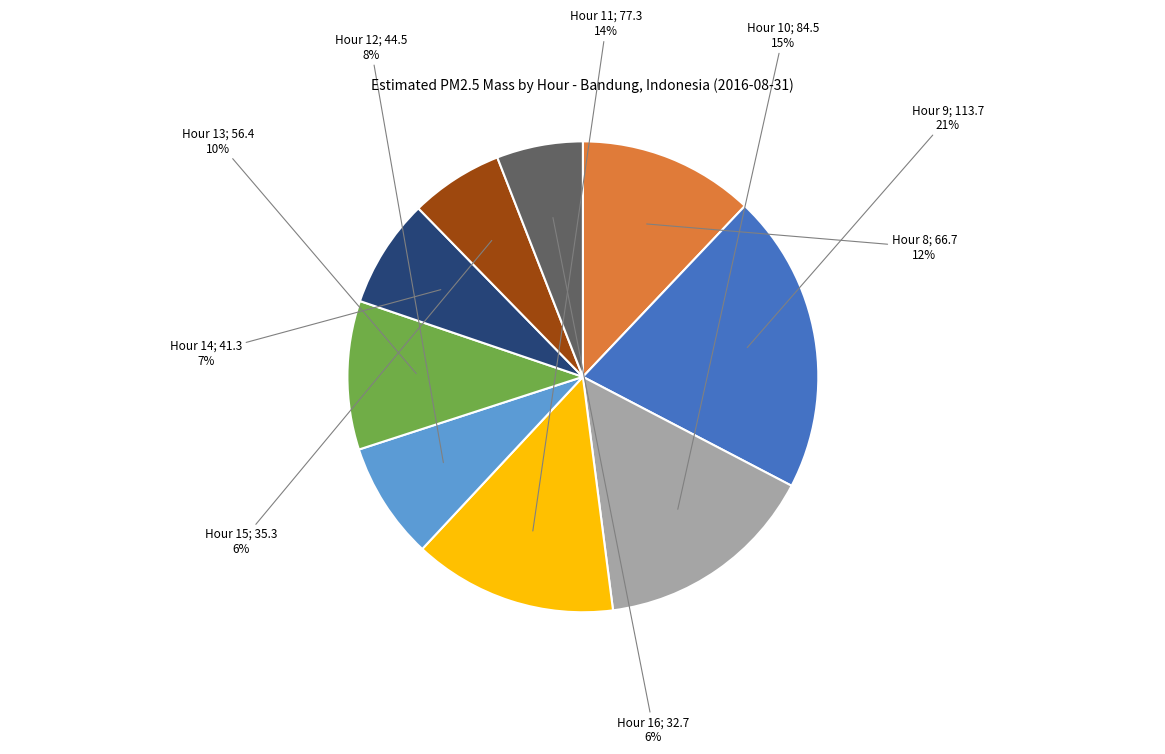

To the nearest percent, what is the difference between the Hour 13 and Hour 16 slice percentages?

4%